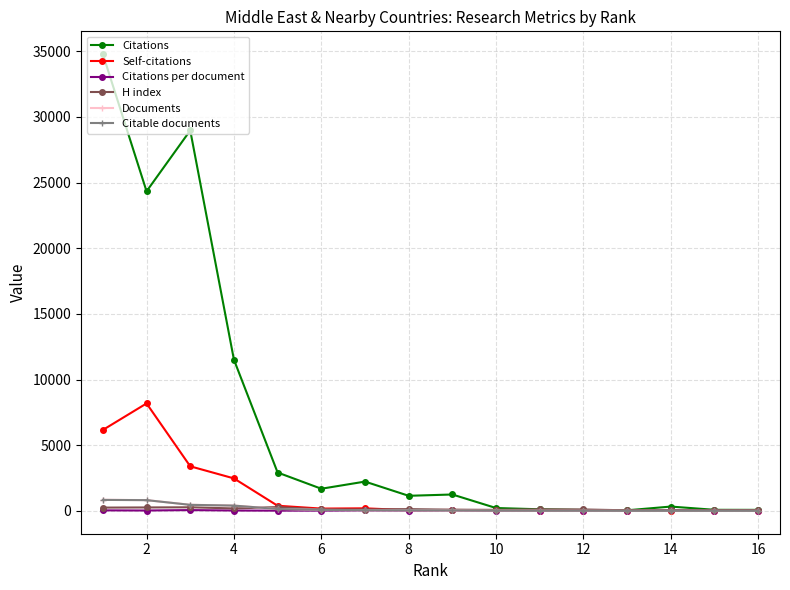

Which series has the largest range (max minus min)?

Citations